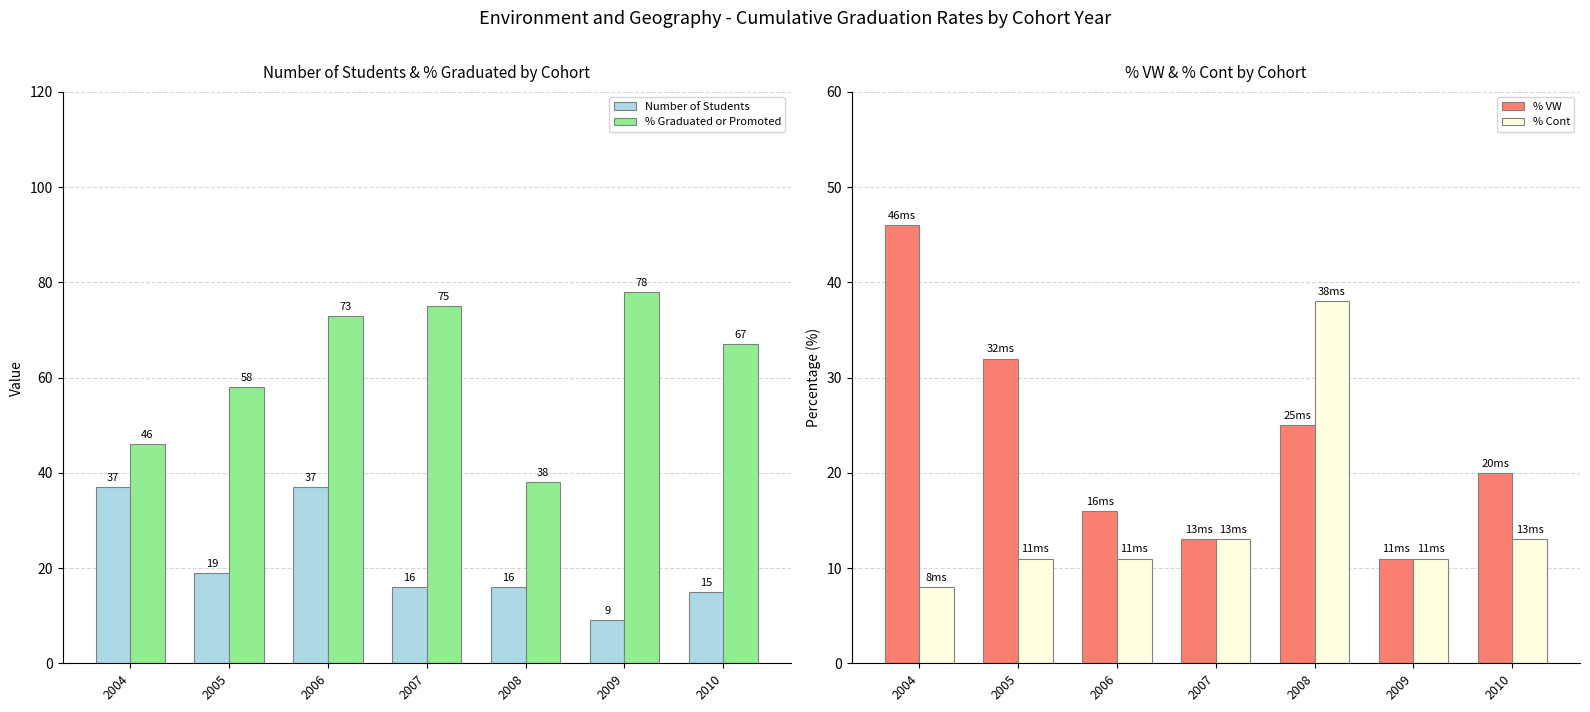

What are all the series names shown in the legend?

Number of Students, % Graduated or Promoted, % VW, % Cont